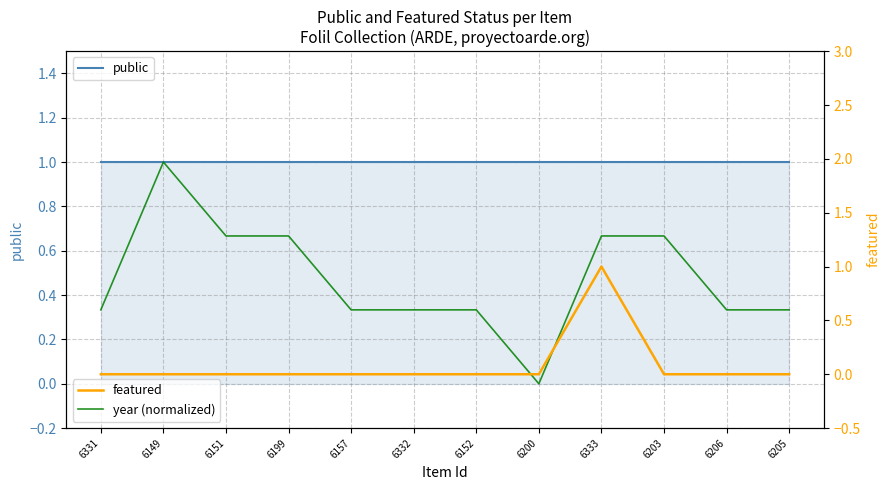

Which has a higher value, 6206 or 6152?

6206